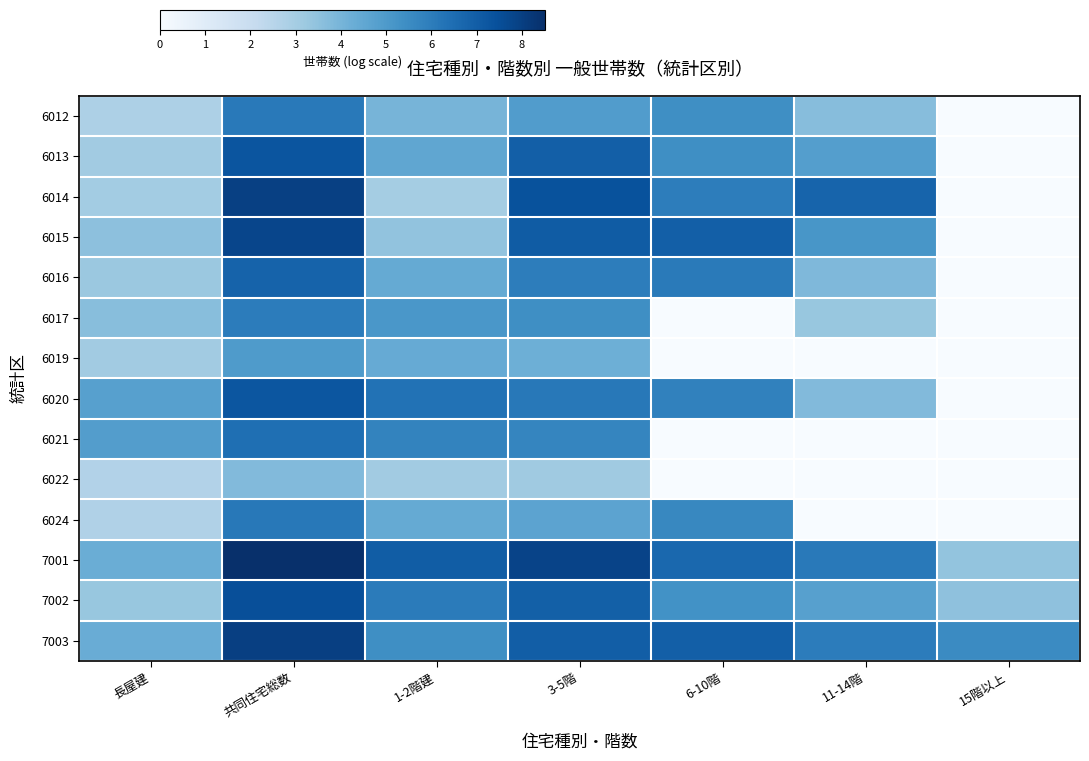

At how many categories does at least one series exceed 4?

7